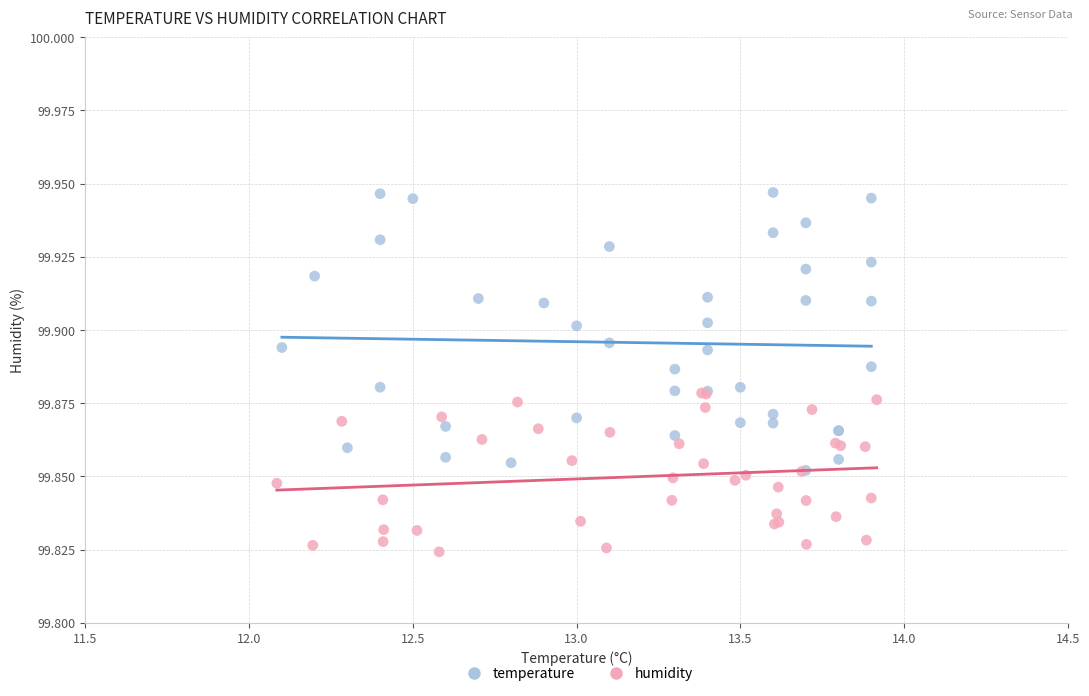

What are all the series names shown in the legend?

temperature, humidity